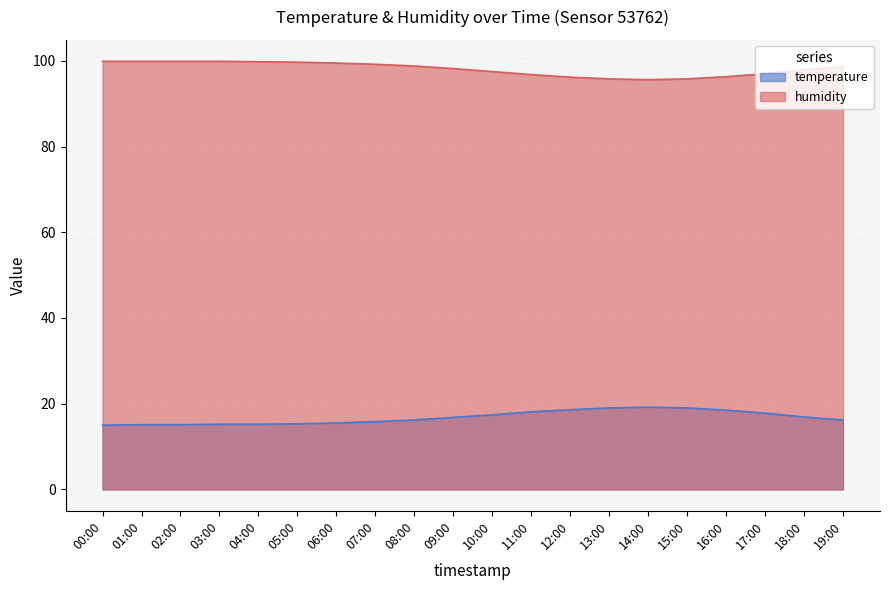

What is the value of the humidity point at the 19th from the left?

97.9